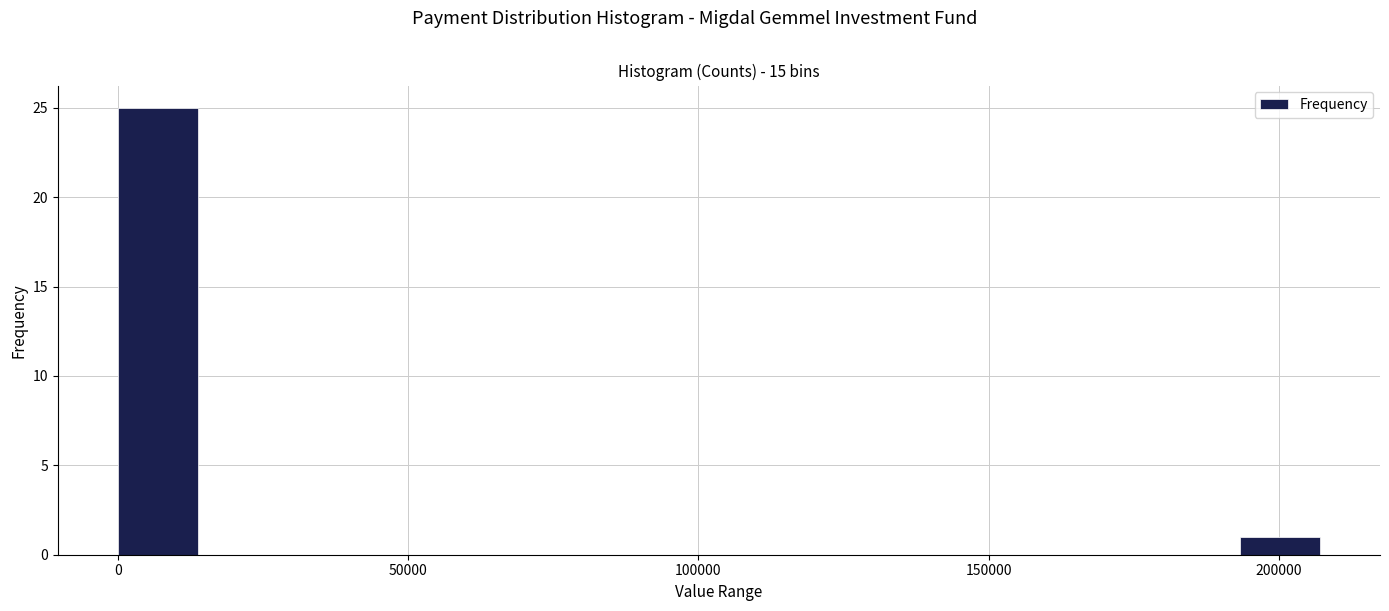

Around what value on the x-axis is the tallest bar? Give the approximate position of its centre, as read against the axis.

5000